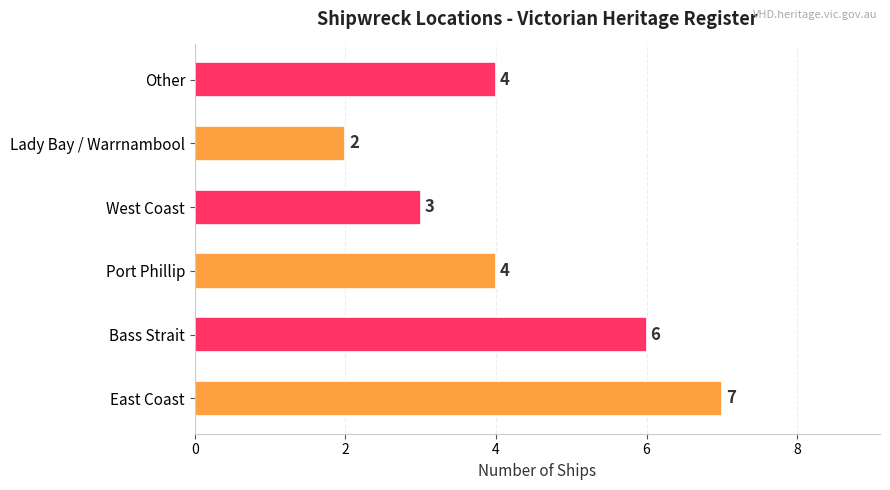

What is the sum of all values?

26